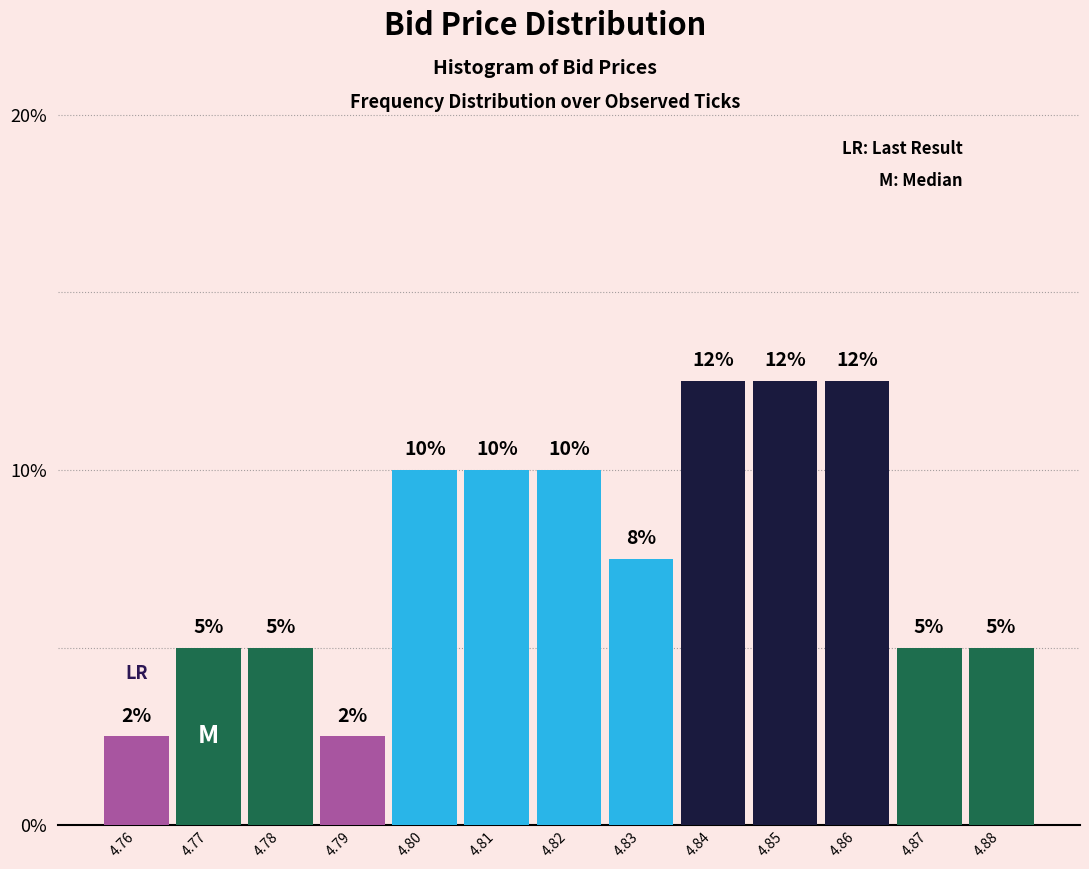

At which label is the value closest to 7?

4.83